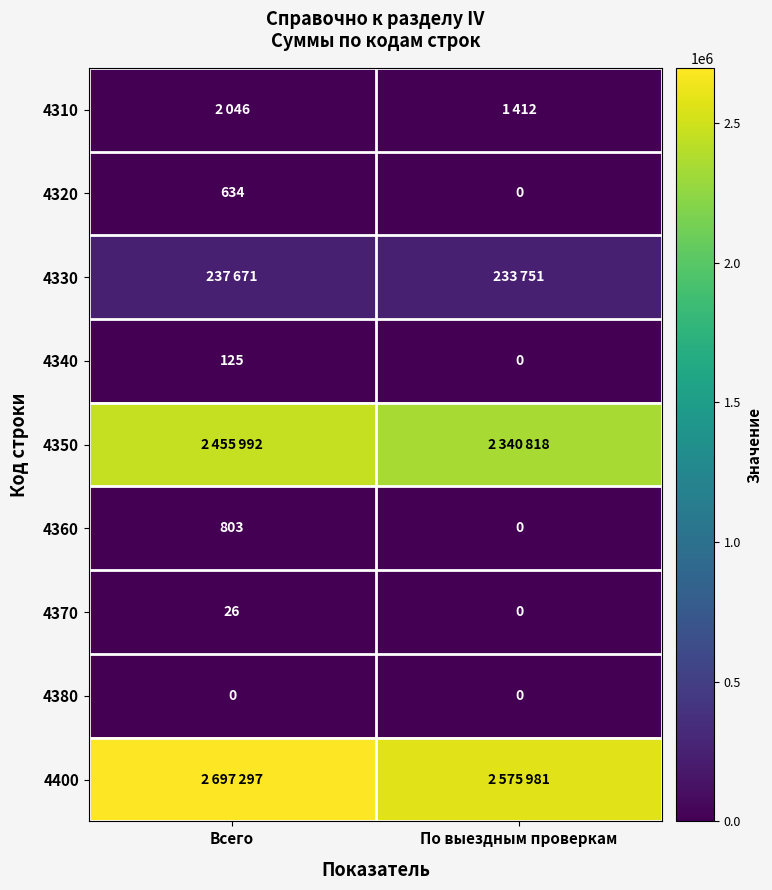

What is the maximum value for 4340?

125